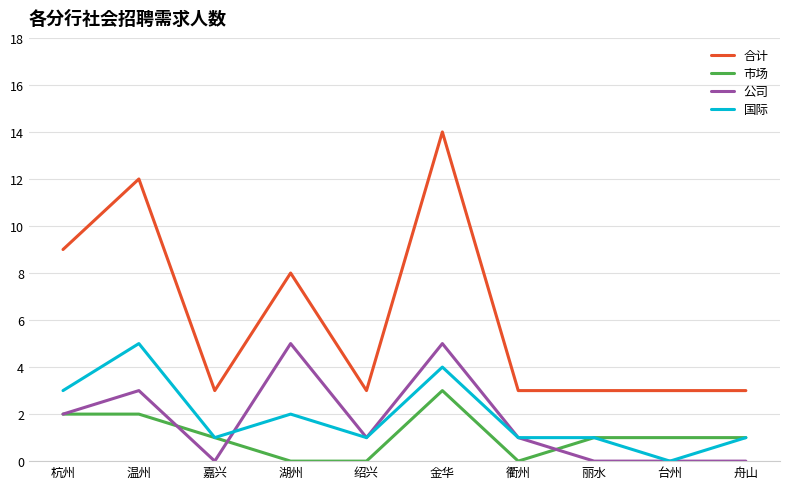

What position from the left is 绍兴?

5